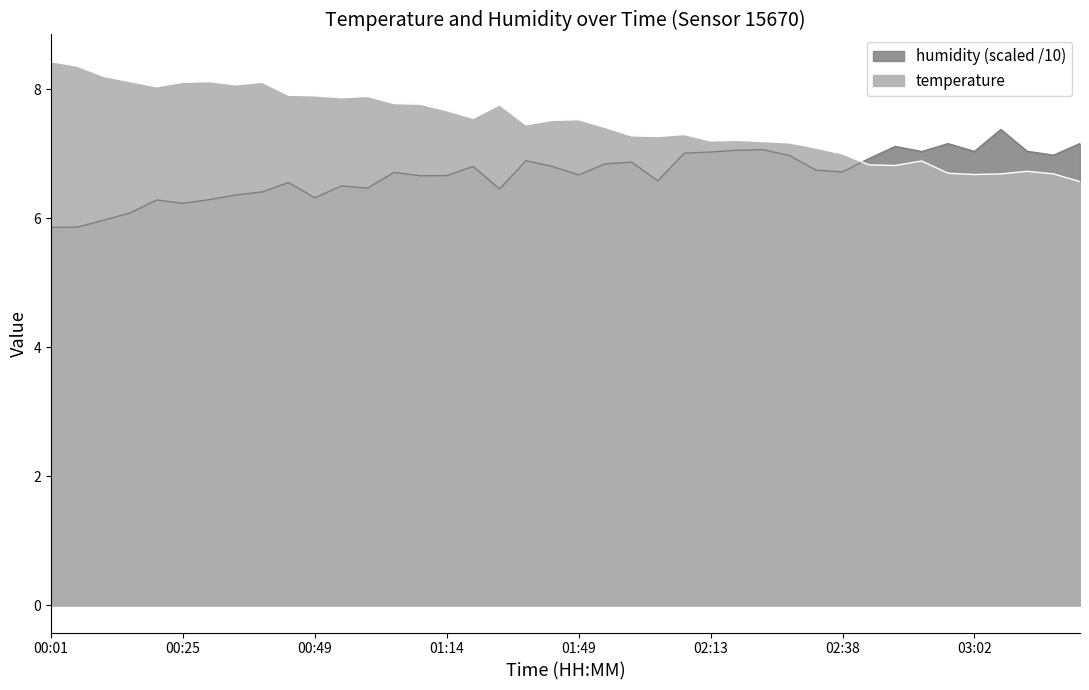

Between which two adjacent categories do humidity and temperature first intersect?

02:38 and 02:43